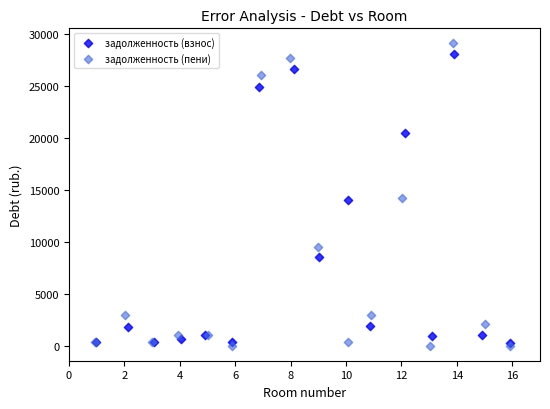

Which series reaches the maximum Y coordinate?

задолженность (пени)